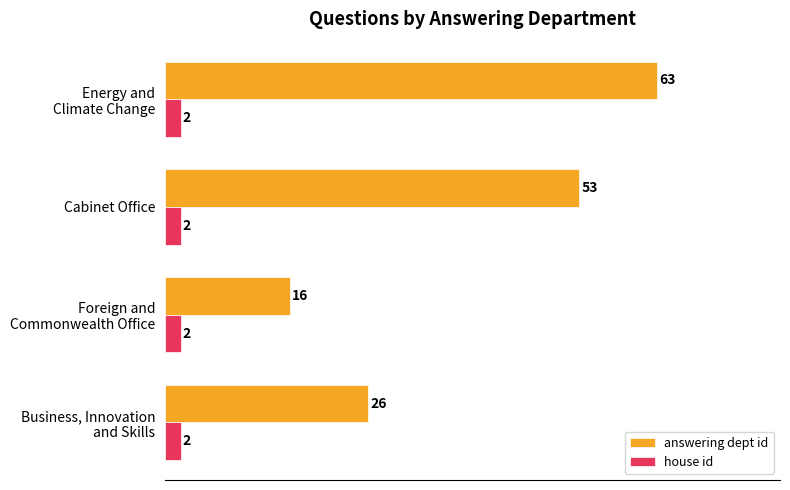

What is the difference between the maximum and minimum values in the answering dept id series?

47